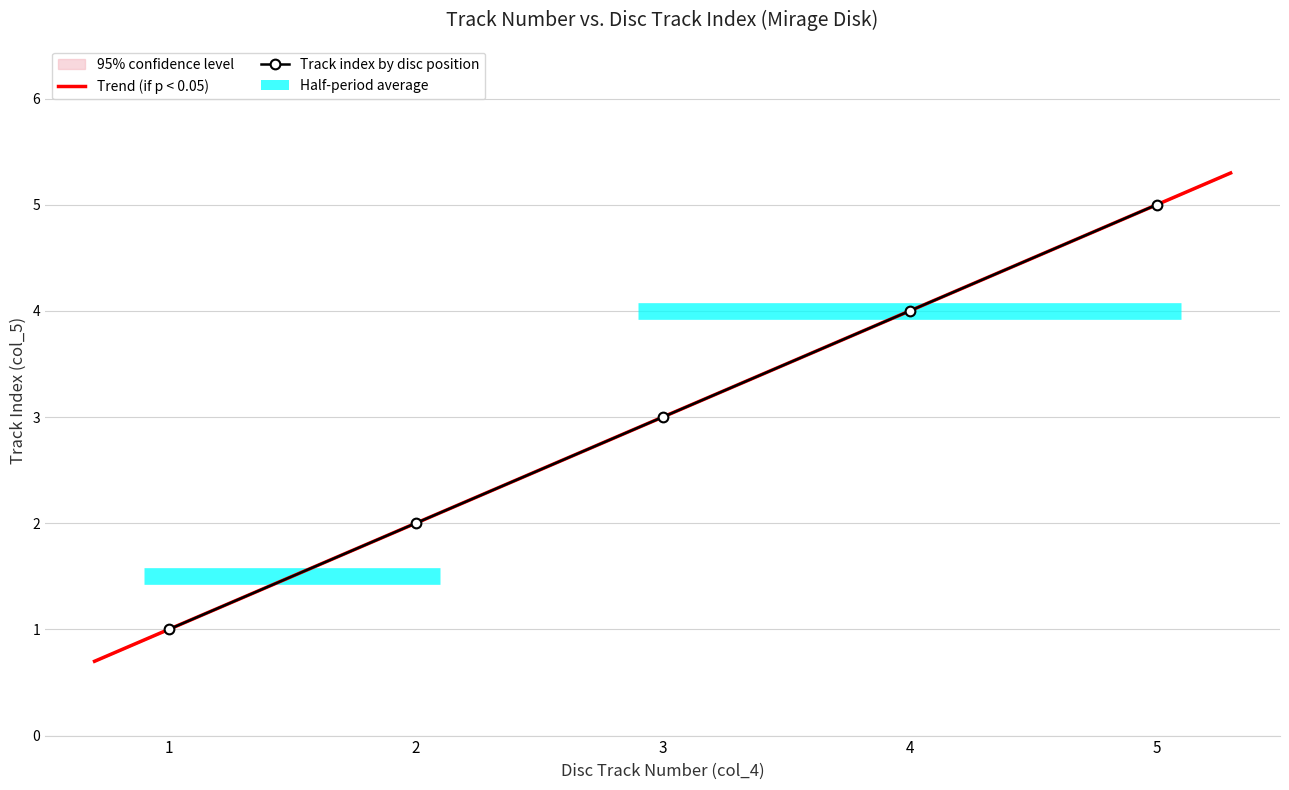

Read the value at 2.

2